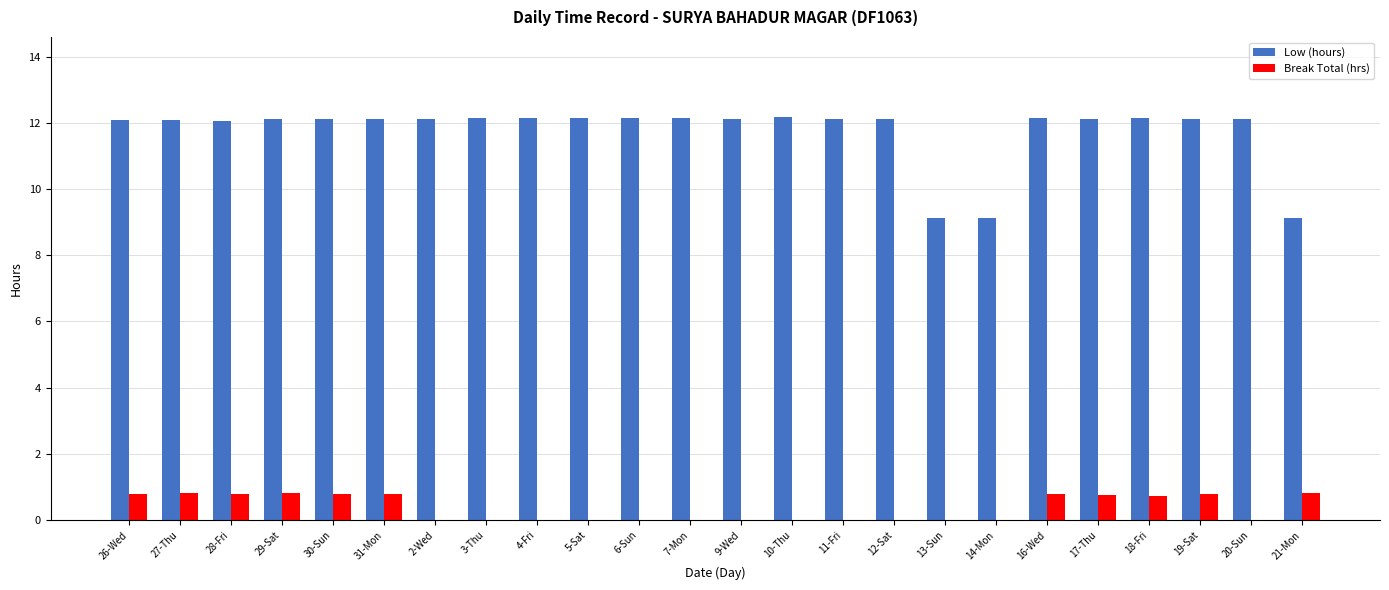

Between 9-Wed and 21-Mon, which series saw the biggest shift?

Low (hours)